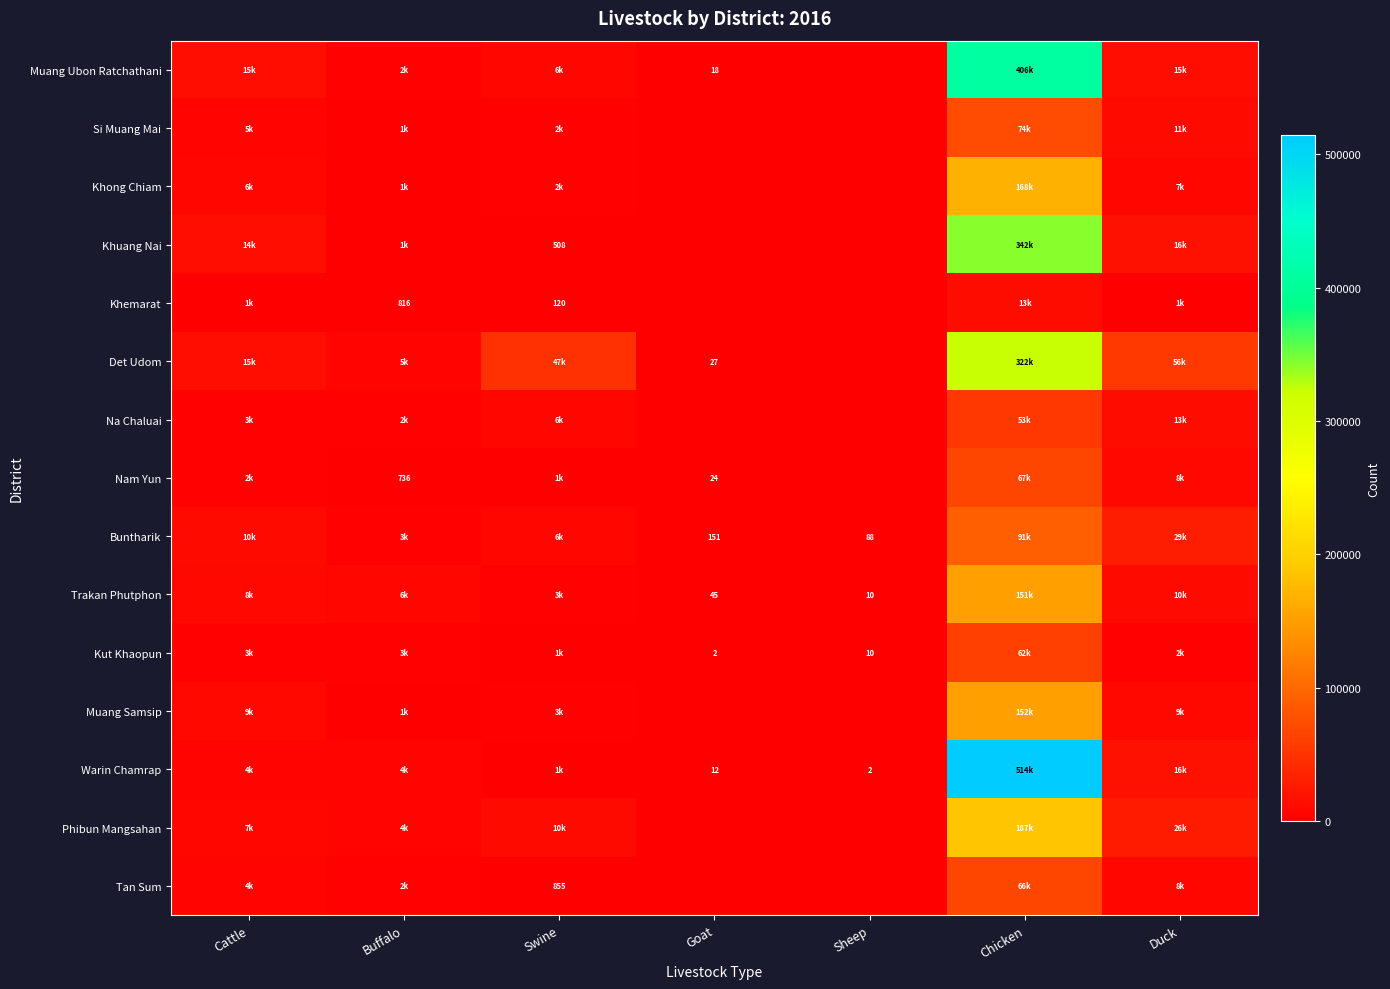

At how many categories does at least one series exceed 363523?

1